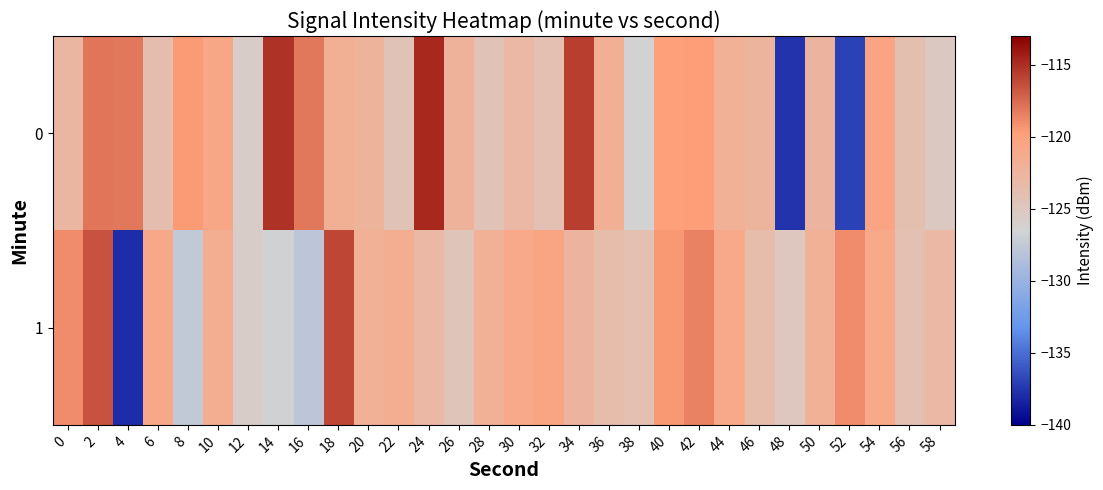

Which label corresponds to the smallest value in the chart?

4